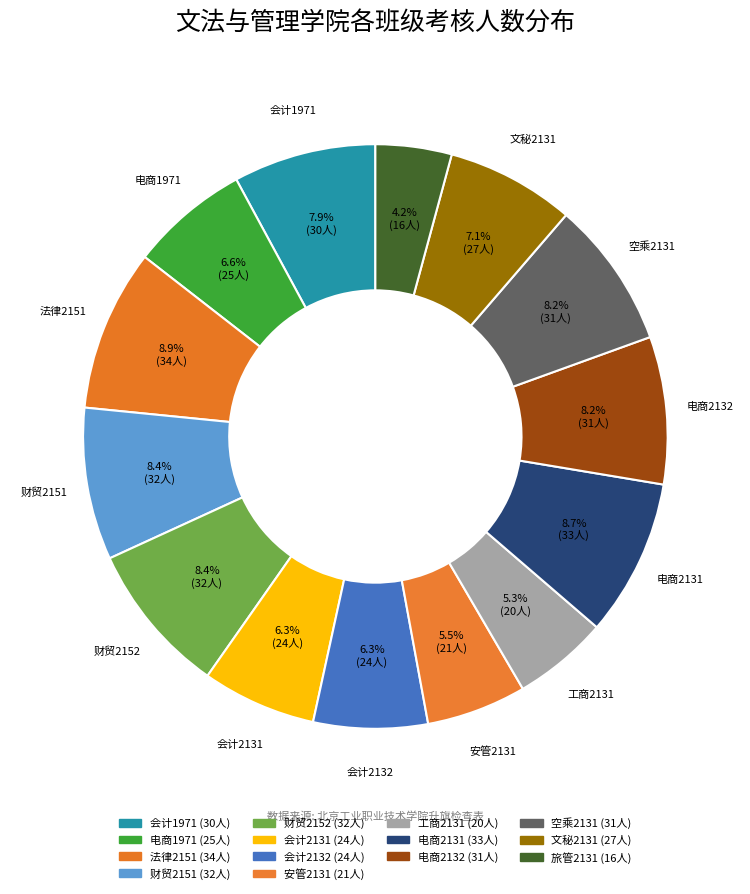

Rank the categories by value from lowest to highest.

旅管2131, 工商2131, 安管2131, 会计2131, 会计2132, 电商1971, 文秘2131, 会计1971, 电商2132, 空乘2131, 财贸2151, 财贸2152, 电商2131, 法律2151